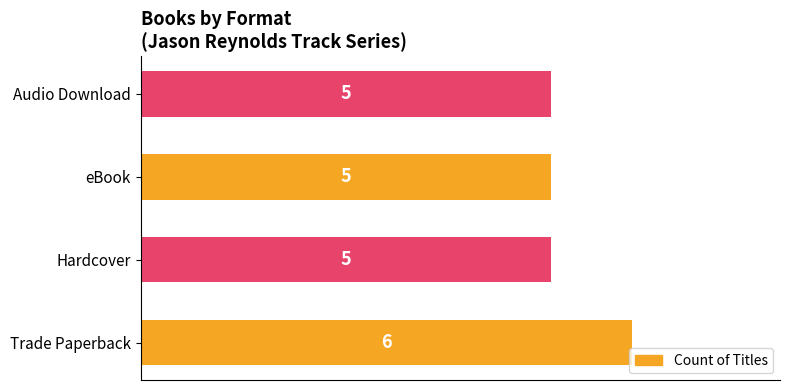

What is the ratio of the value at eBook to the value at Audio Download?

1.0